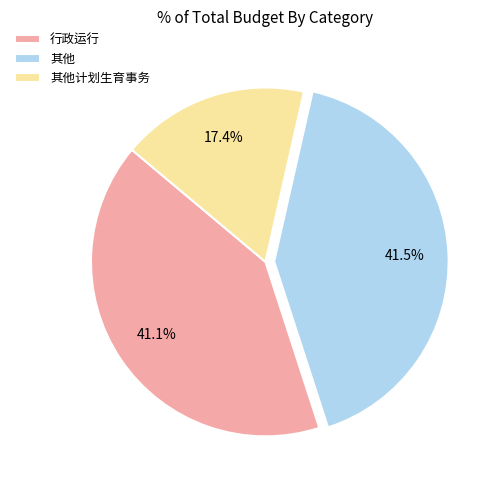

Which has a higher value, 其他计划生育事务 or 其他?

其他